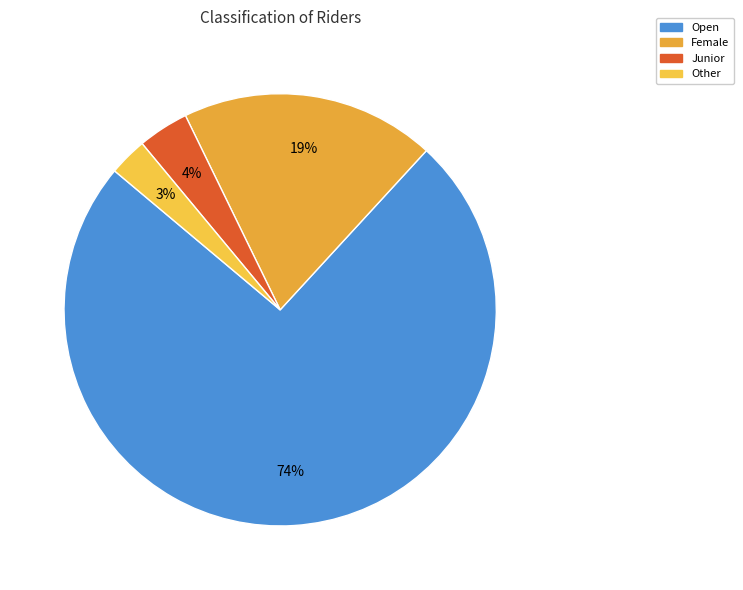

Which category has the smallest portion of the pie?

Other